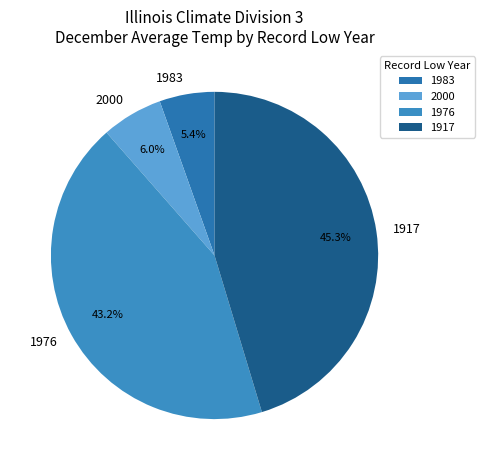

What is the largest slice in the pie chart?

1917